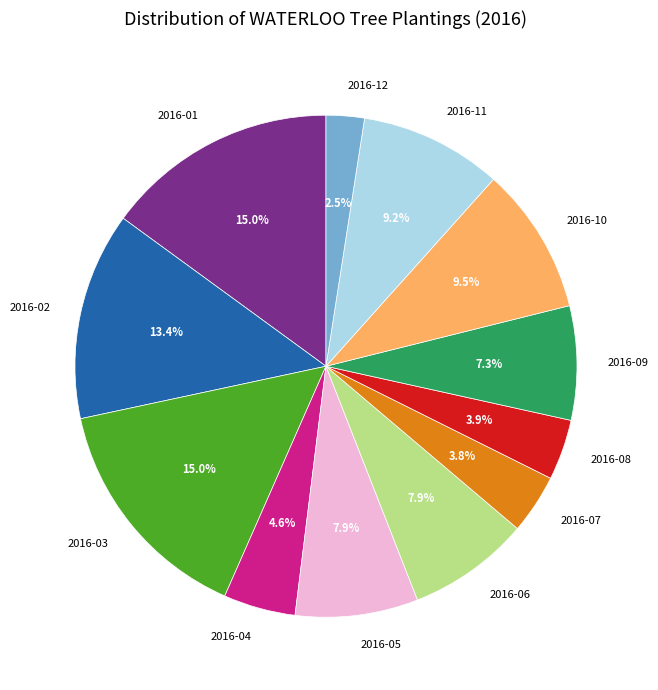

Approximately how many times larger is the value at 2016-01 compared to 2016-08?

3.8